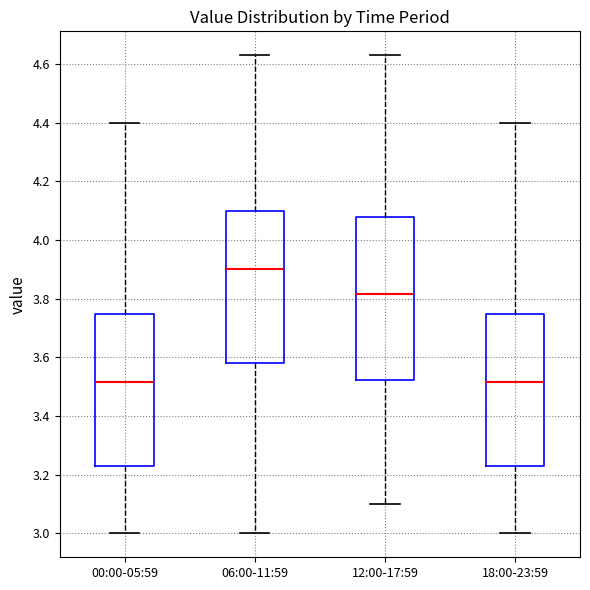

Reading left to right, read every box against the y-axis: the position of its median line, the range the box covers, and the ends of its whiskers. The values are not printed on the chart, so give them approximately, as read against the axis.

00:00-05:59: median 3.52, box 3.24 to 3.74, whiskers 3.00 to 4.40
06:00-11:59: median 3.90, box 3.58 to 4.10, whiskers 3.00 to 4.64
12:00-17:59: median 3.82, box 3.52 to 4.08, whiskers 3.10 to 4.64
18:00-23:59: median 3.52, box 3.24 to 3.74, whiskers 3.00 to 4.40